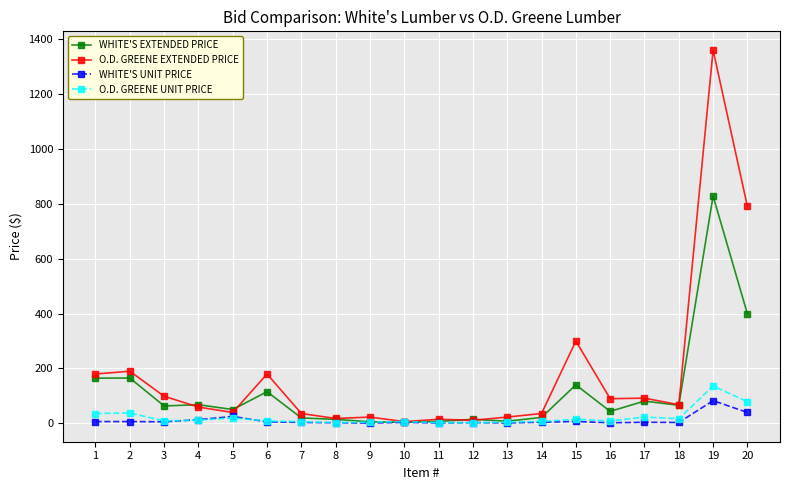

What is the sum of all WHITE'S EXTENDED PRICE values?

2281.7